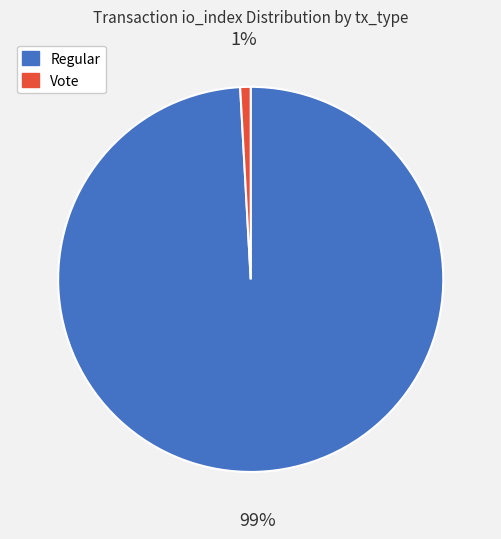

Which slice is the smallest?

Vote